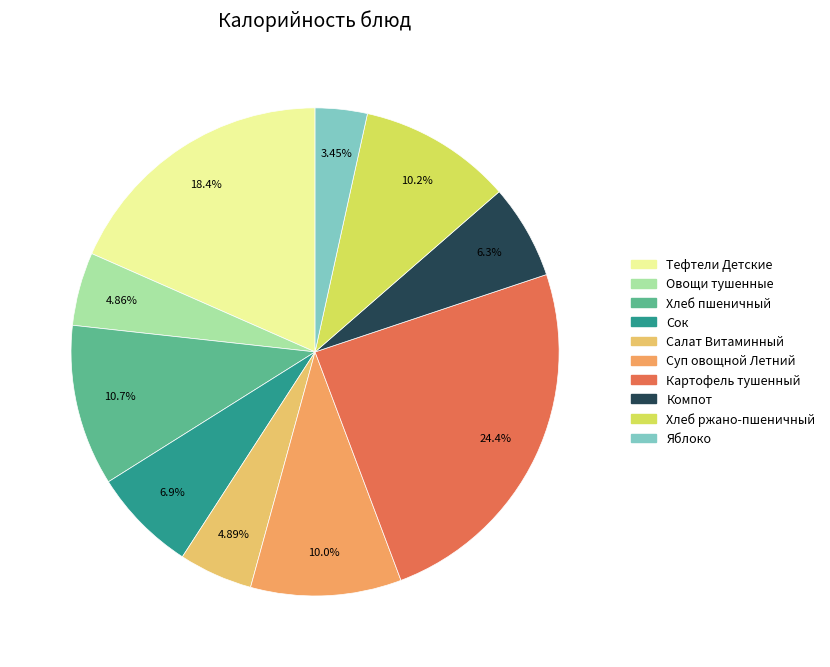

The Хлеб пшеничный slice represents 11% of the pie. True or false?

True